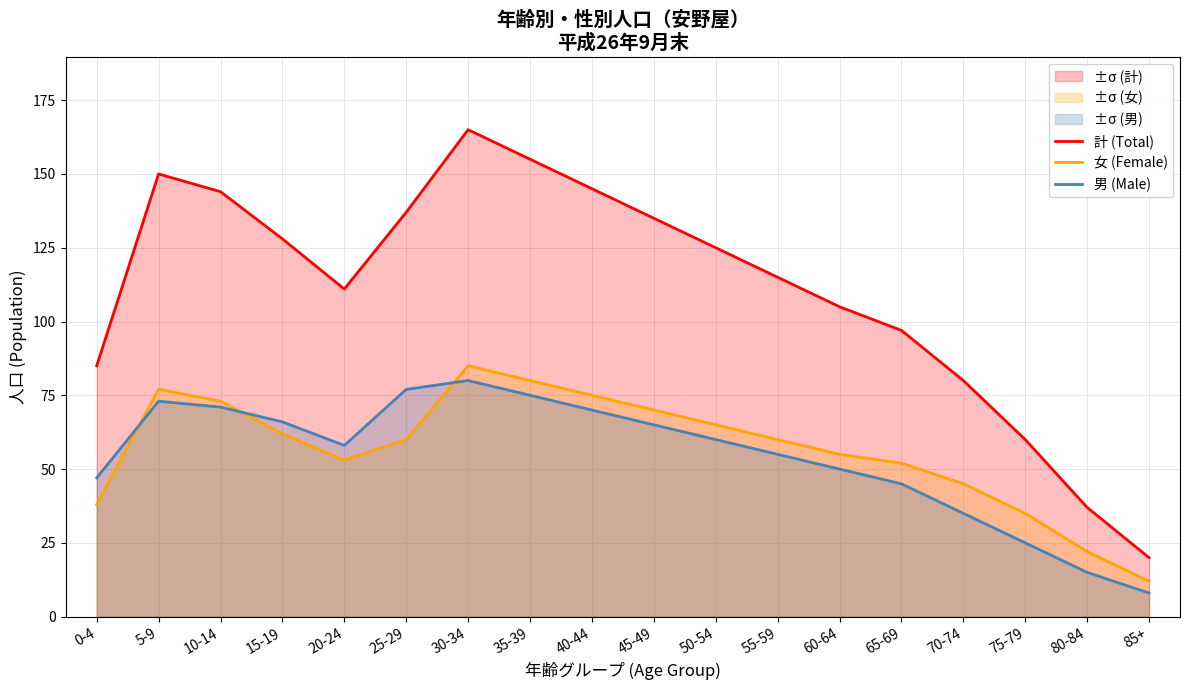

At which label does 女 (Female) first exceed 60?

5-9